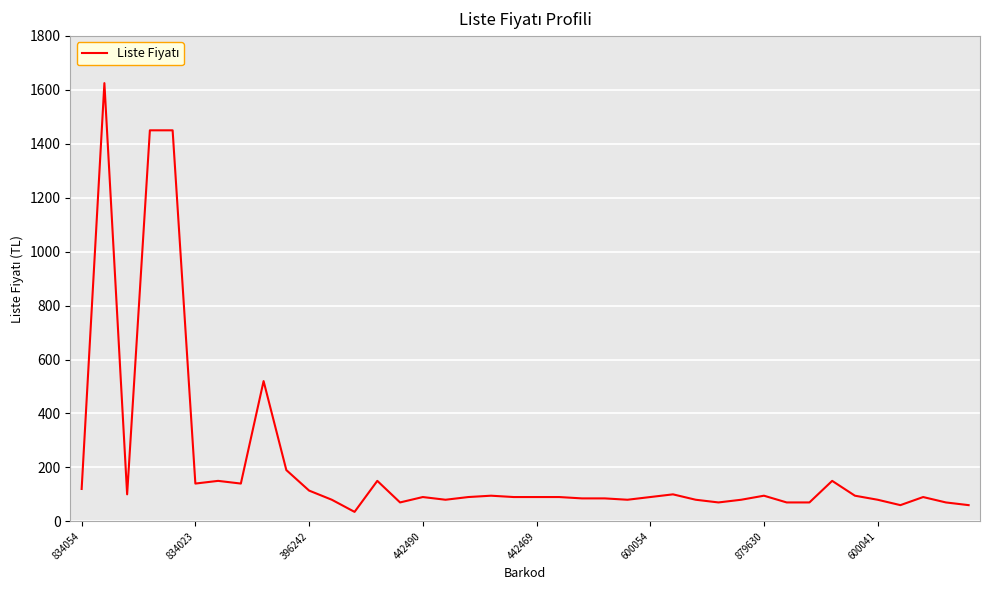

What is the greatest value displayed?

1625